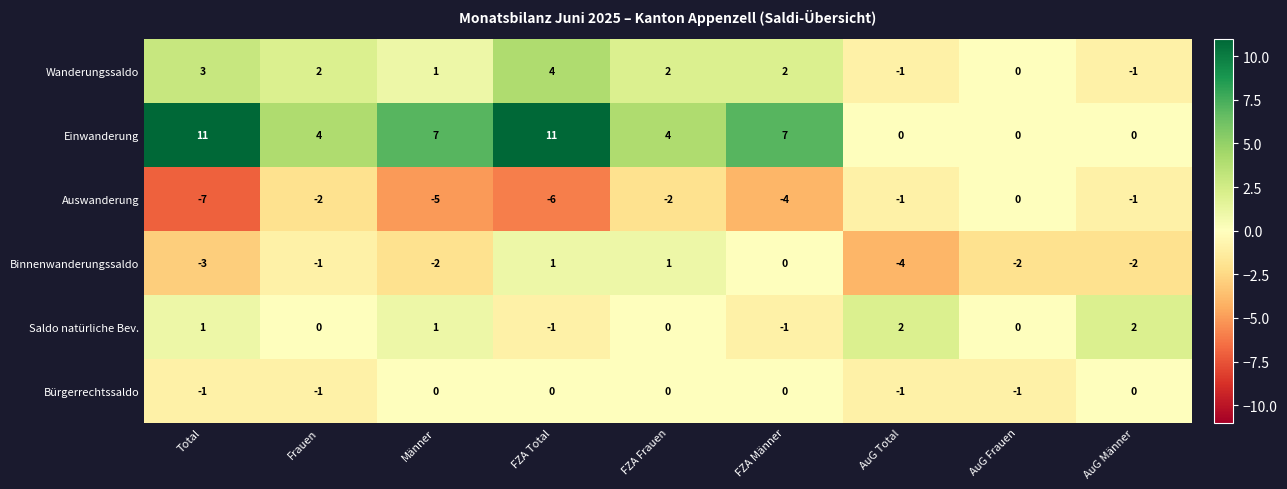

The Einwanderung series shows 4 at FZA Frauen. True or false?

True